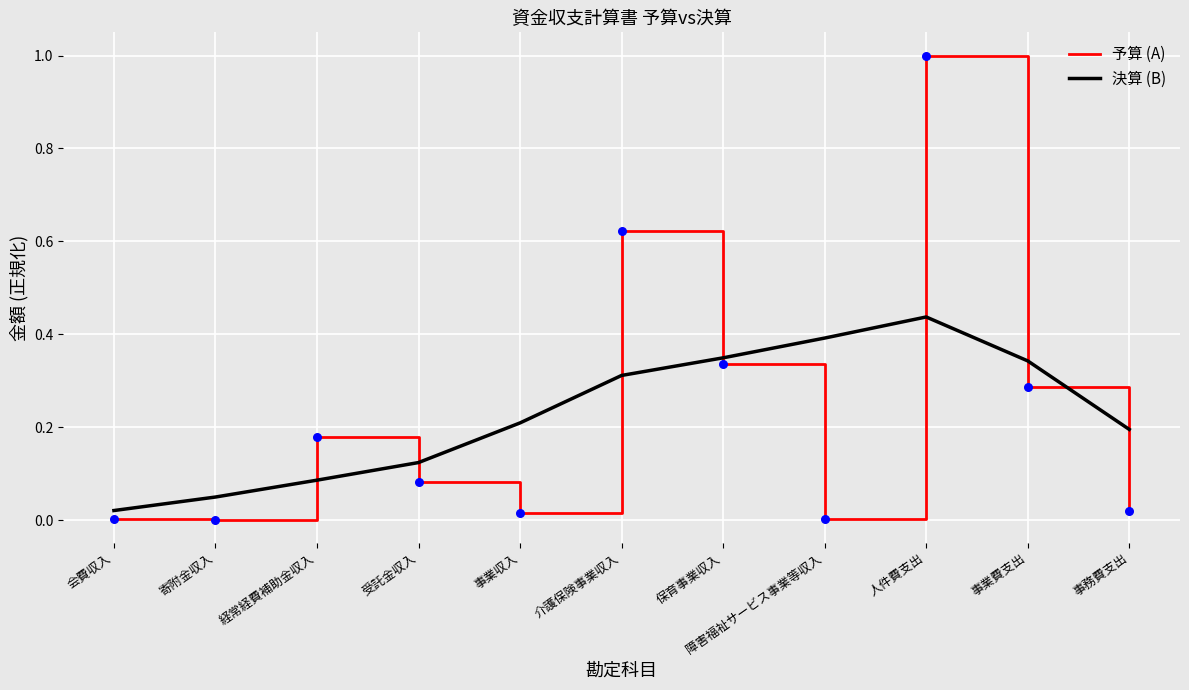

What are all the series names shown in the legend?

予算 (A), 決算 (B)